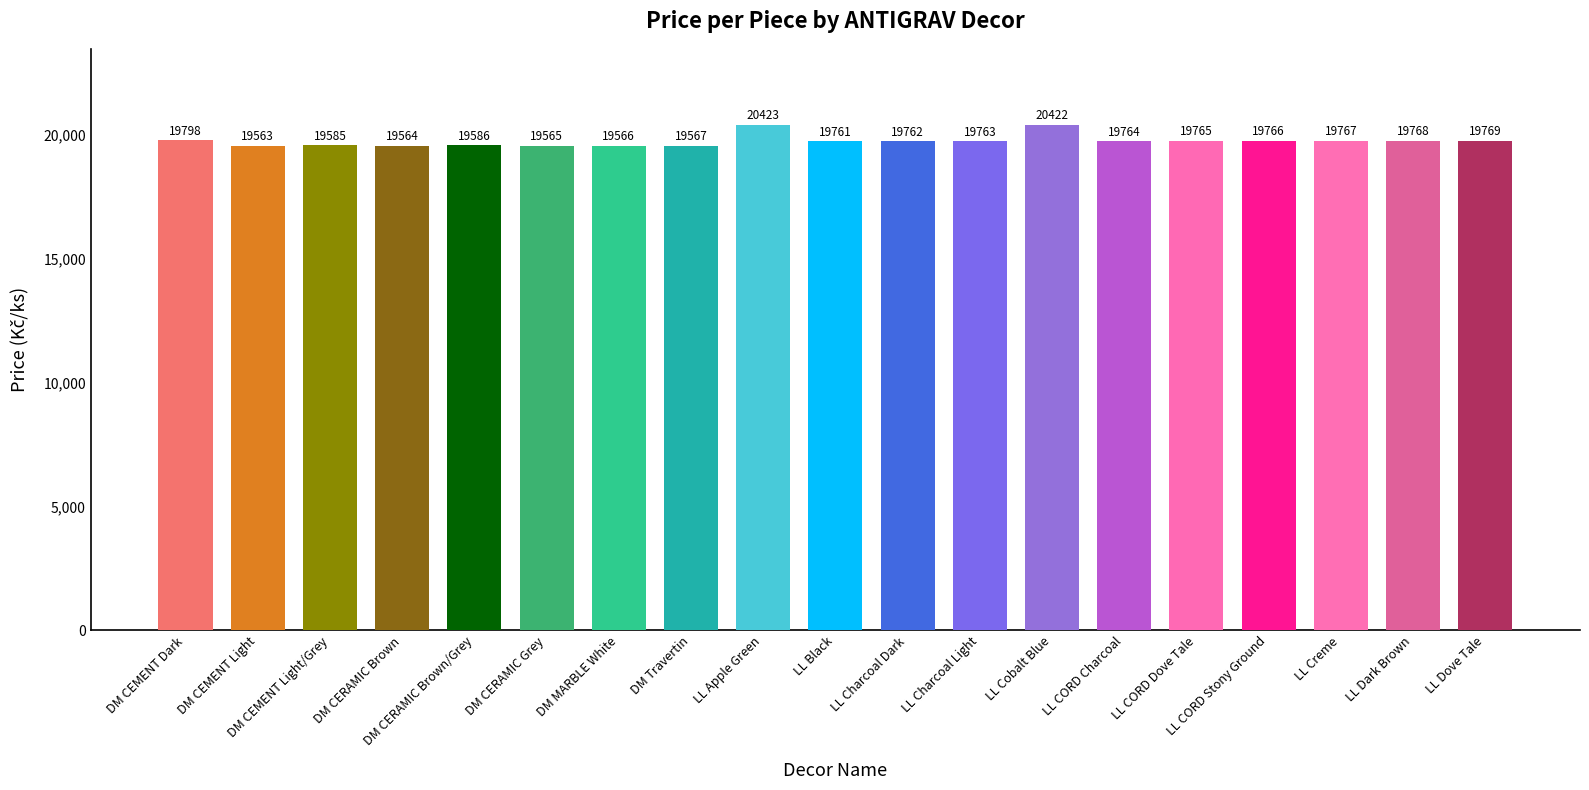

Which category has the highest value across all series?

LL Apple Green